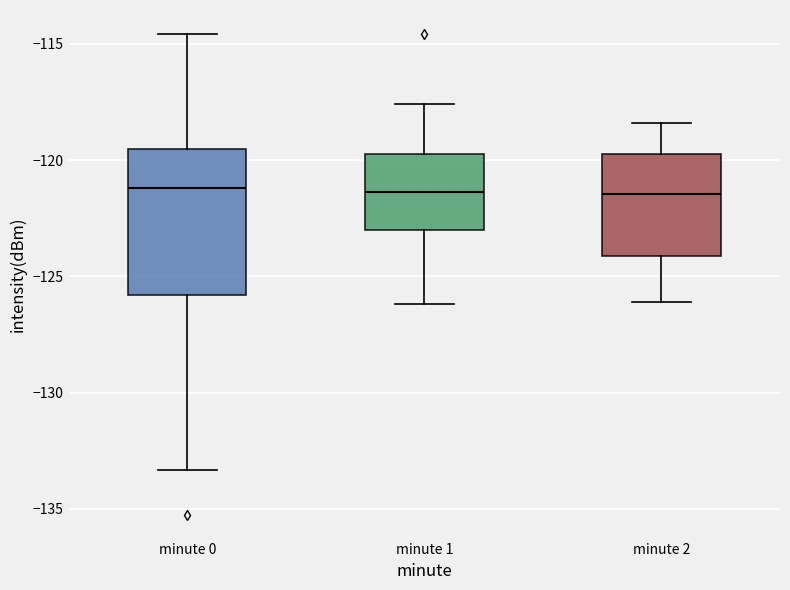

Reading left to right, read every box against the y-axis: the position of its median line, the range the box covers, and the ends of its whiskers. The values are not printed on the chart, so give them approximately, as read against the axis.

minute 0: median -121.0, box -126.0 to -119.5, whiskers -133.5 to -114.5
minute 1: median -121.5, box -123.0 to -119.5, whiskers -126.0 to -117.5
minute 2: median -121.5, box -124.0 to -119.5, whiskers -126.0 to -118.5